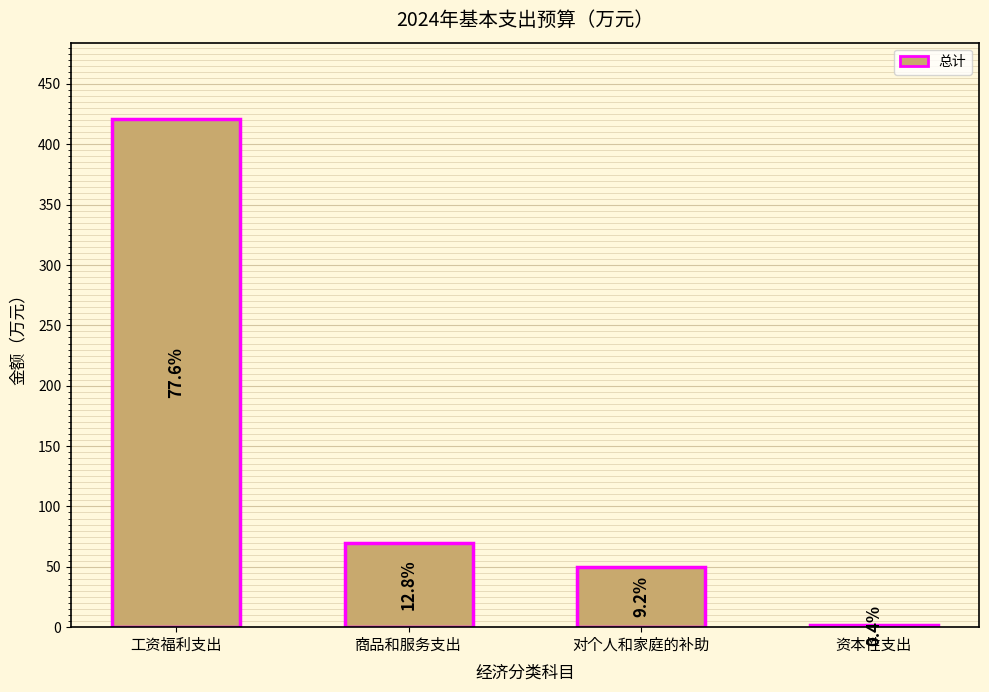

True or false: the data shows 161.8 at 工资福利支出.

False